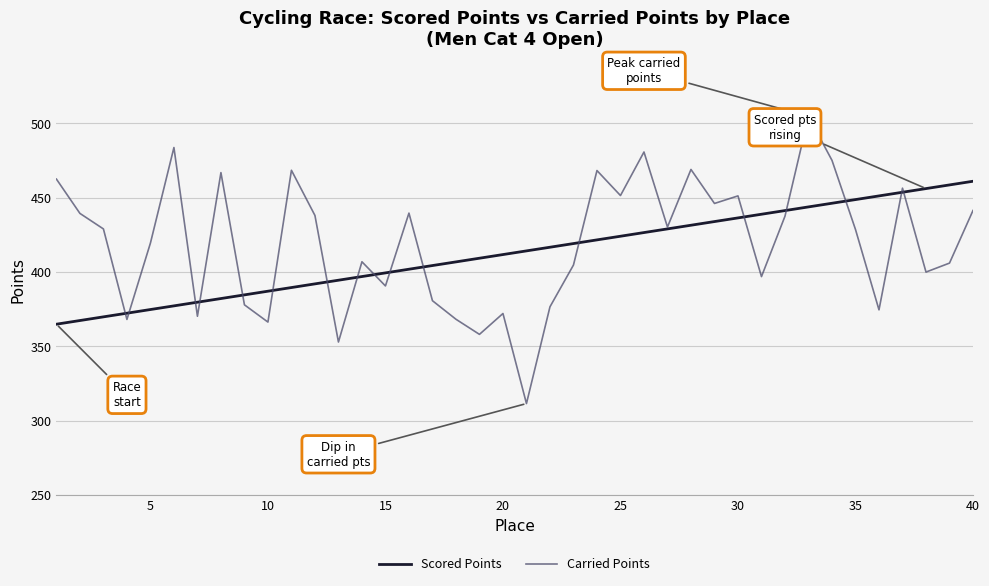

In Carried Points, how many points are lower than both neighbors (excluding endpoints)?

13